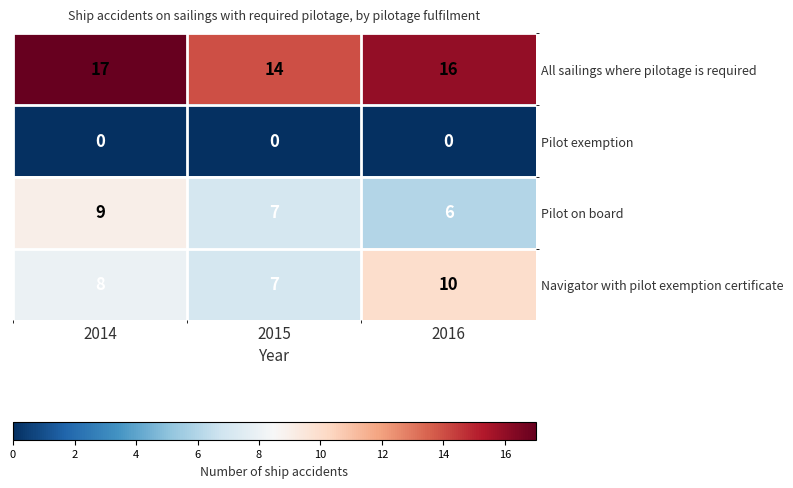

Read the Pilot on board value at 2015.

7